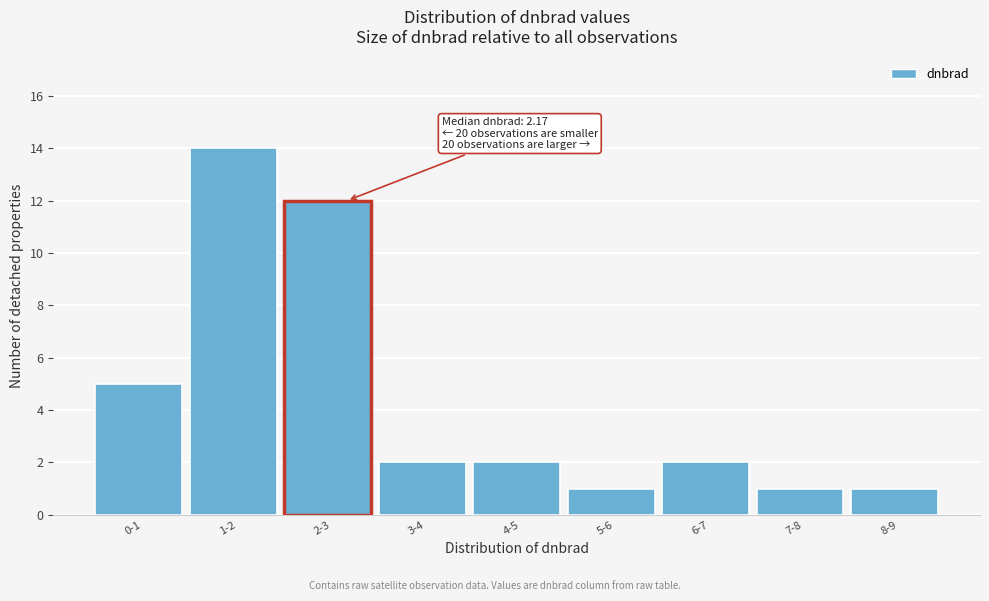

Reading left to right, transcribe all the data shown in this chart.

5	14	12	2	2	1	2	1	1